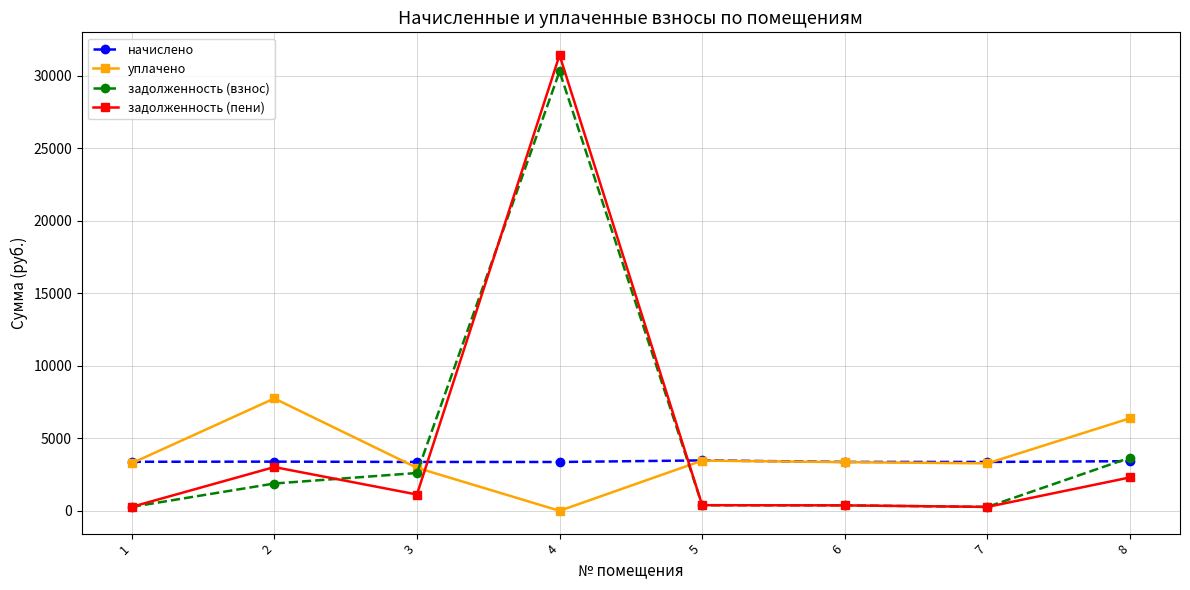

What is the highest value of the задолженность (взнос) series?

30284.5